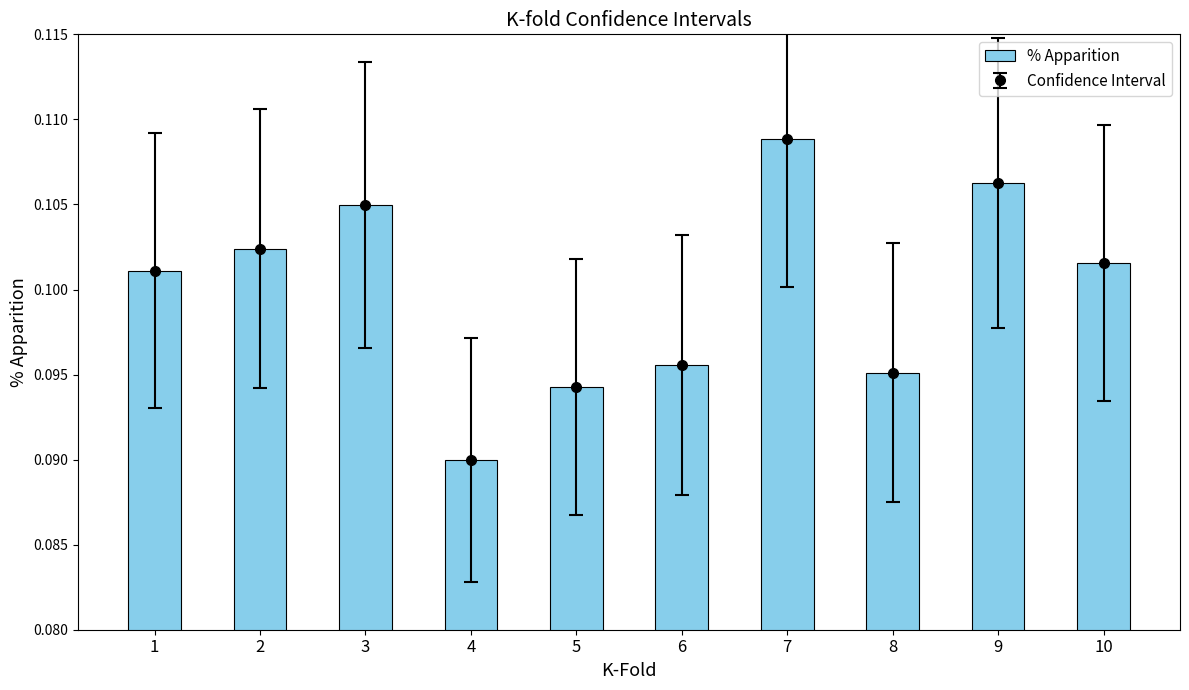

Is it true that the value at 3 is 0.2?

False